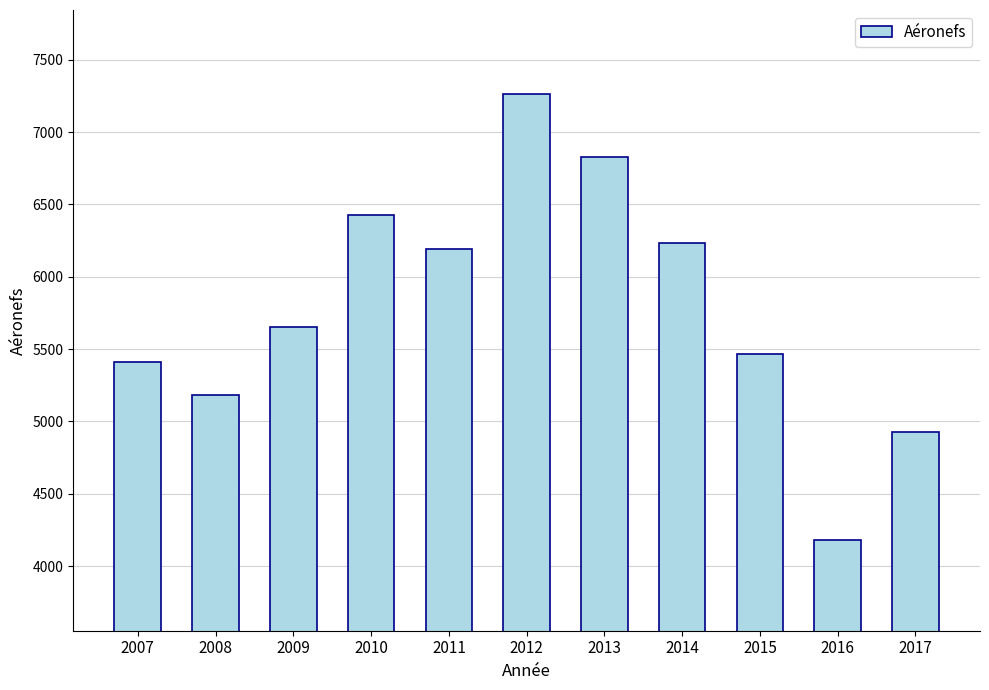

The value at 2009 is 5655. True or false?

True